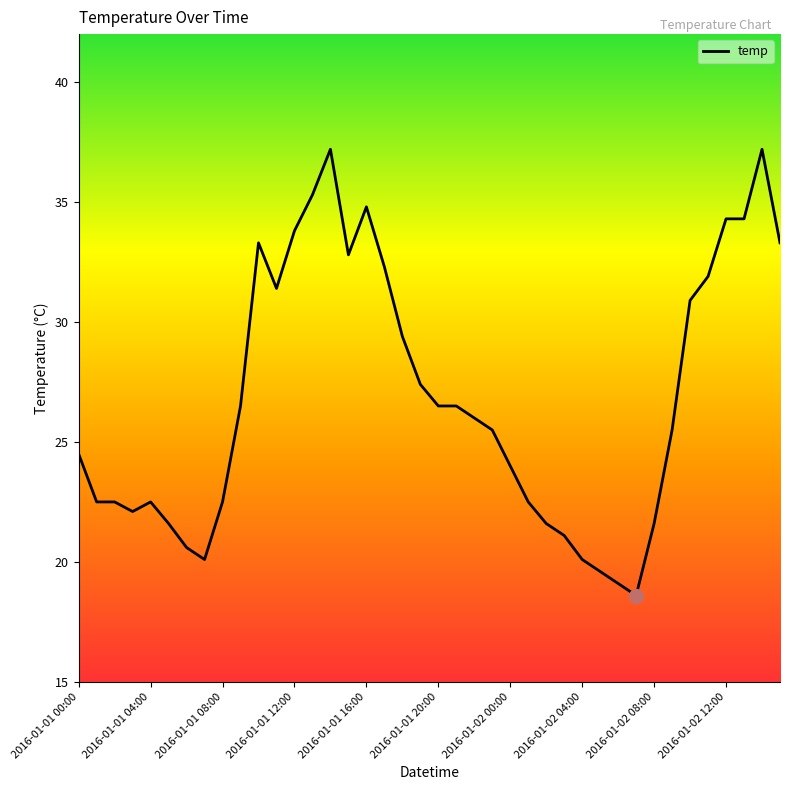

What is the minimum value shown in the chart?

18.6